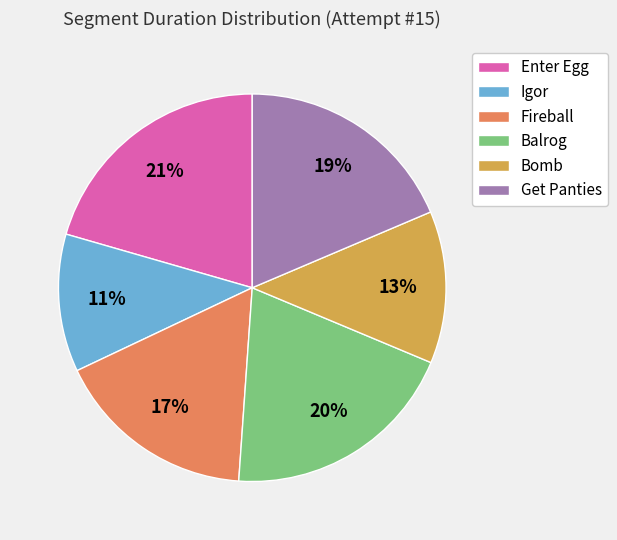

Count the number of slices in the pie.

6